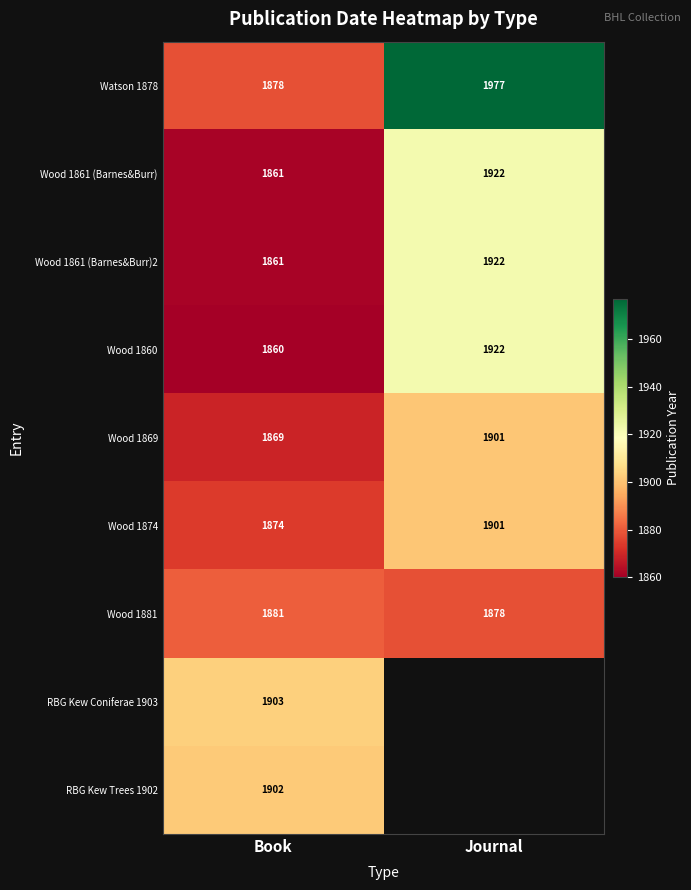

Is the value of Watson 1878 at Journal greater than the value of Wood 1861 (Barnes&Burr) at Book?

Yes